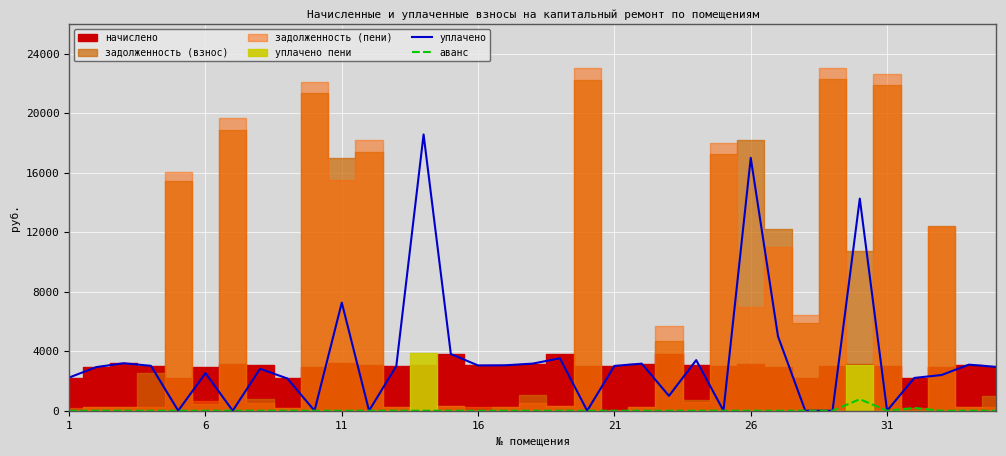

Is it true that аванс equals 0.0 at 21?

True